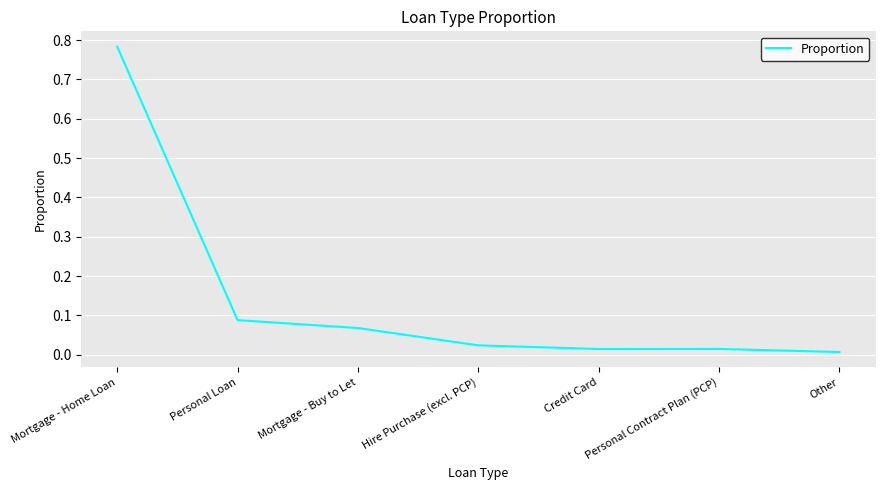

True or false: the data has more than 1 interior local peaks.

False